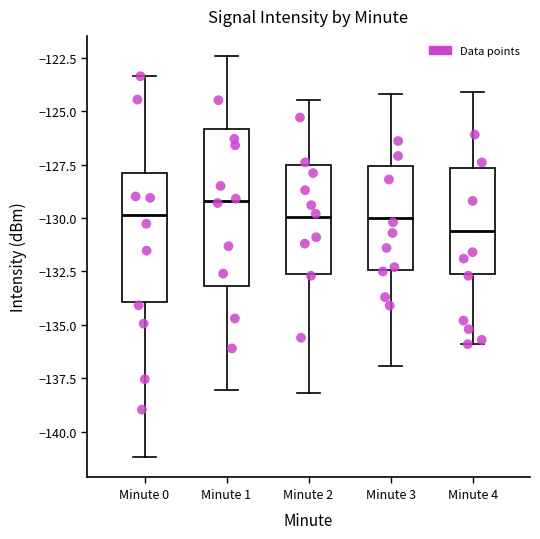

Comparing the boxes themselves (not the whiskers), which one is the tallest?

Minute 1